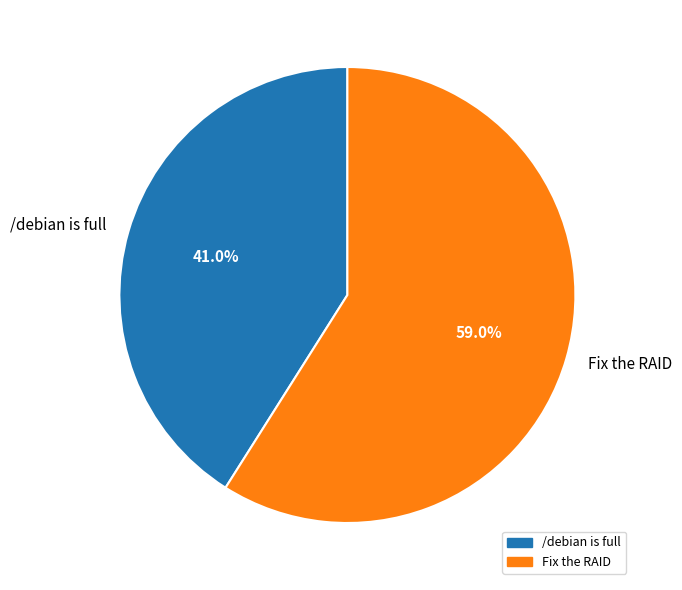

To the nearest percent, what portion does Fix the RAID represent?

59%